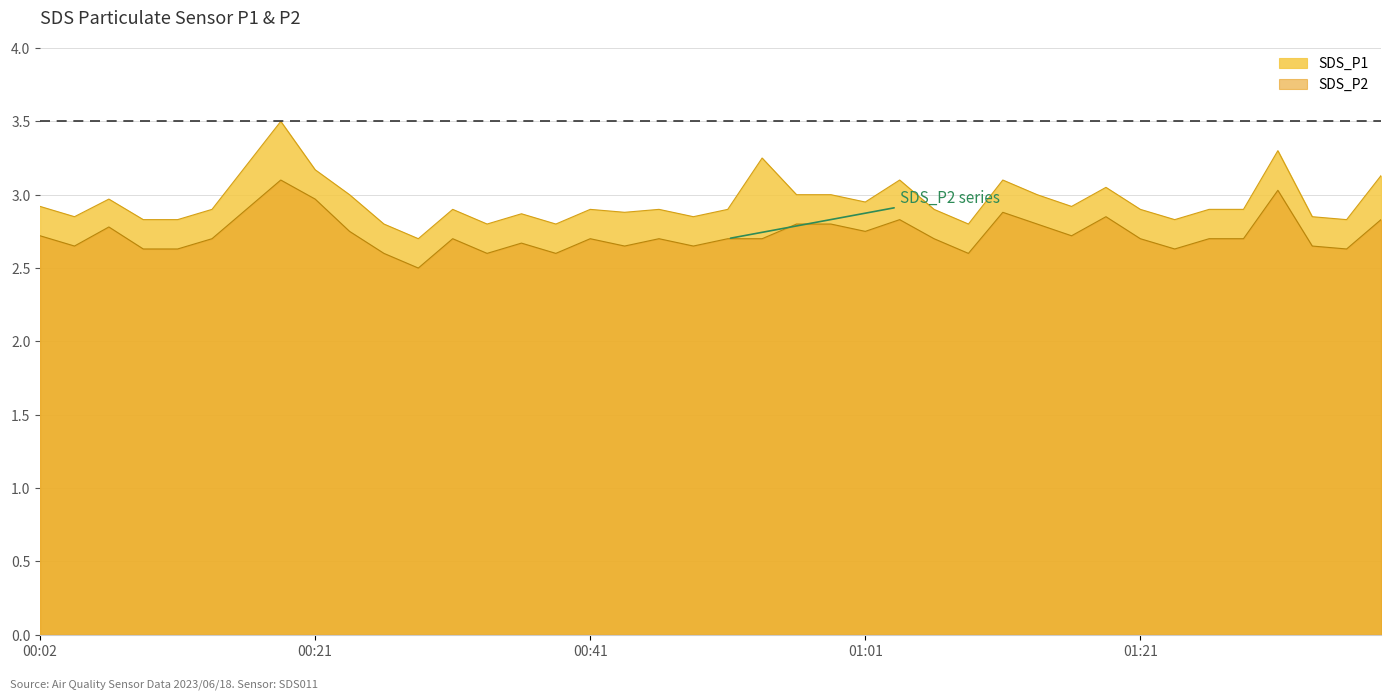

Which series has the widest spread of values?

SDS_P1